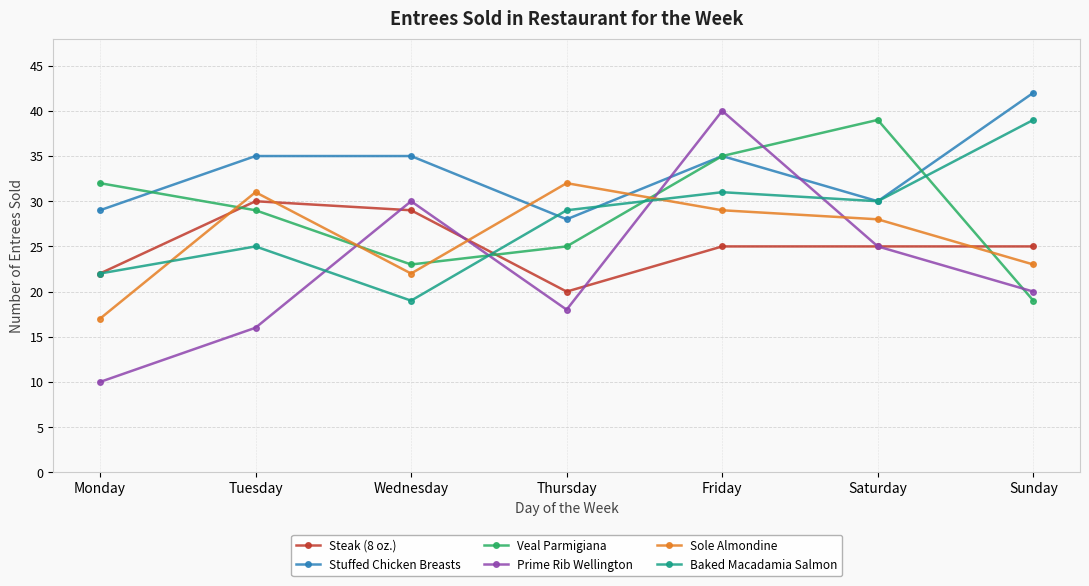

Reading left to right, transcribe all the data shown in this chart.

Steak (8 oz.): 22	30	29	20	25	25	25
Stuffed Chicken Breasts: 29	35	35	28	35	30	42
Veal Parmigiana: 32	29	23	25	35	39	19
Prime Rib Wellington: 10	16	30	18	40	25	20
Sole Almondine: 17	31	22	32	29	28	23
Baked Macadamia Salmon: 22	25	19	29	31	30	39